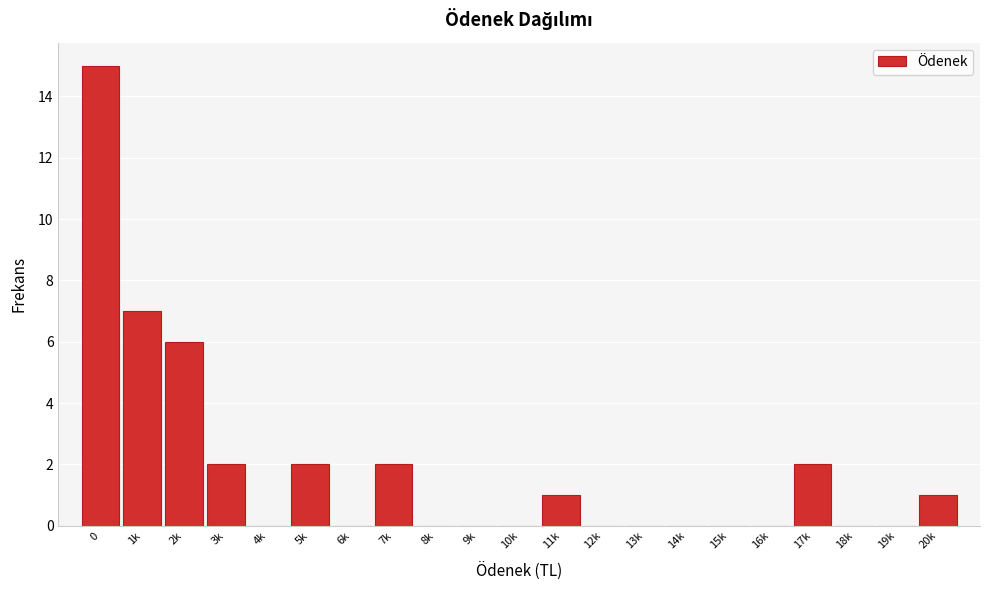

Reading left to right, transcribe all the data shown in this chart.

0=15	1k=7	2k=6	3k=2	4k=0	5k=2	6k=0	7k=2	8k=0	9k=0	10k=0	11k=1	12k=0	13k=0	14k=0	15k=0	16k=0	17k=2	18k=0	19k=0	20k=1